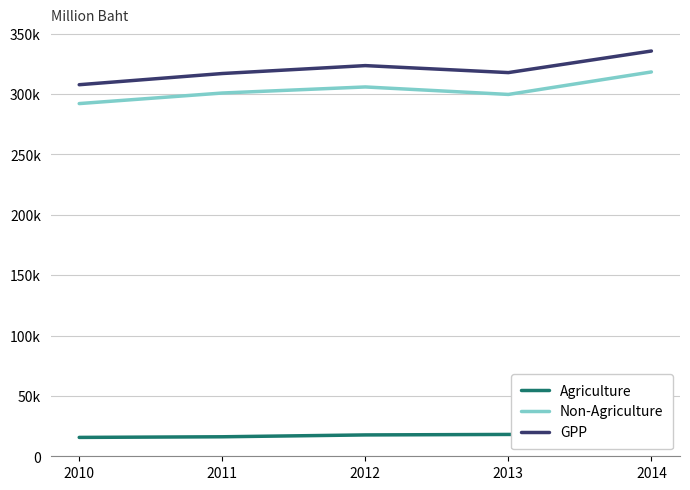

What are all the series names shown in the legend?

Agriculture, Non-Agriculture, GPP